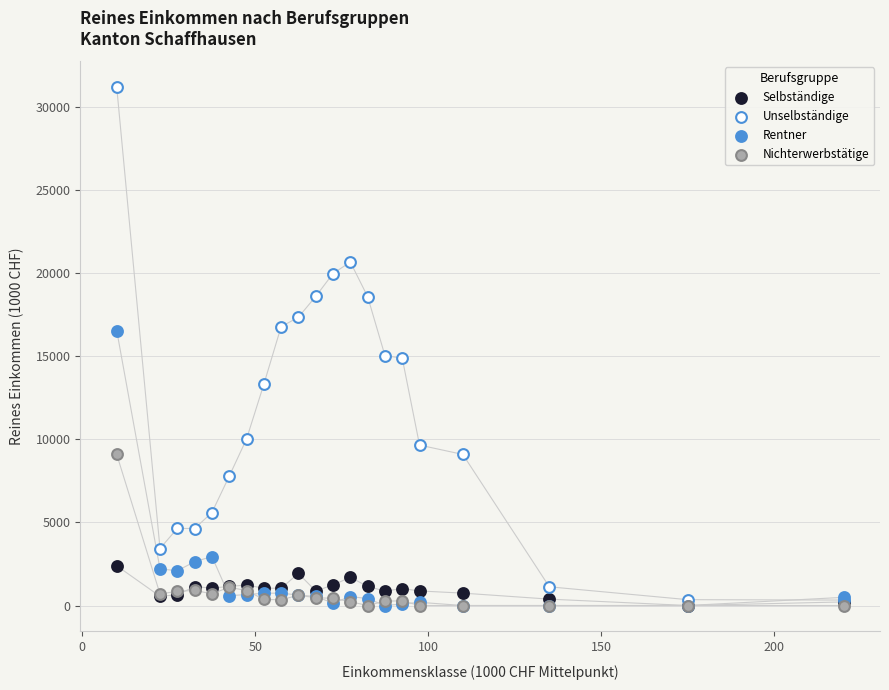

What are all the series names shown in the legend?

Selbständige, Unselbständige, Rentner, Nichterwerbstätige